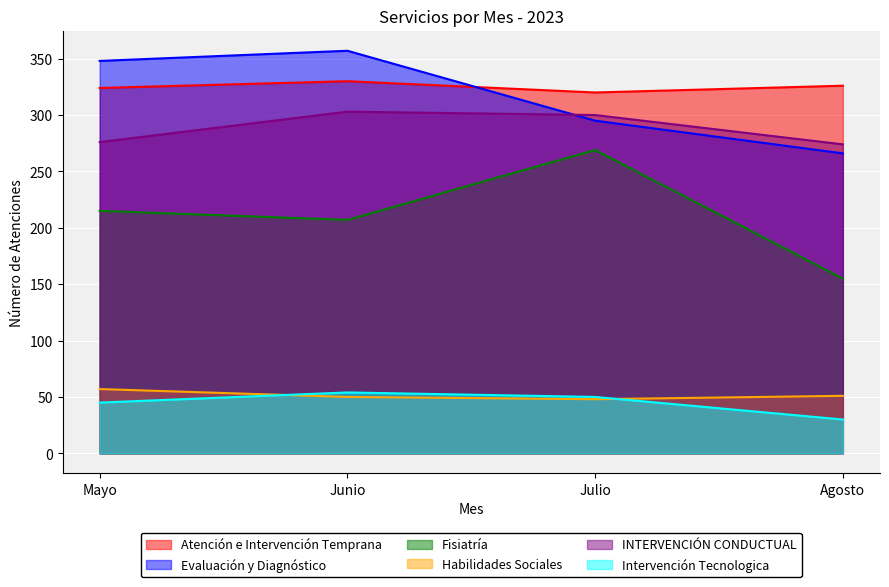

What position from the left is Julio?

3